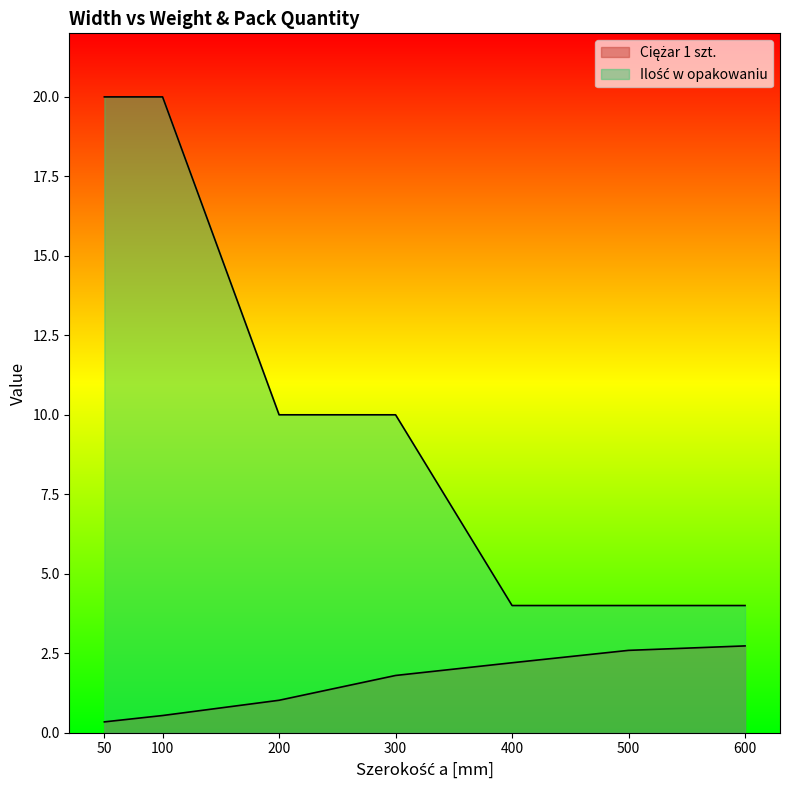

What is the spread (max minus min) of values at 300?

8.2